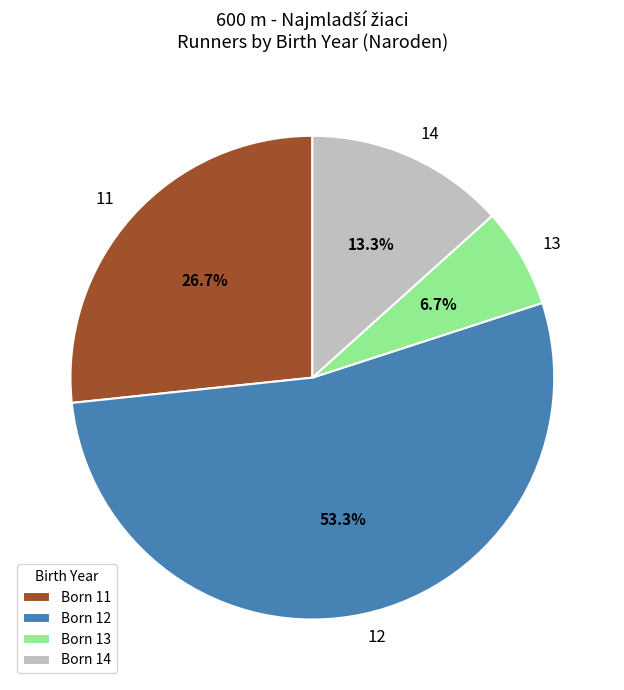

Is there a majority slice in this chart?

Yes